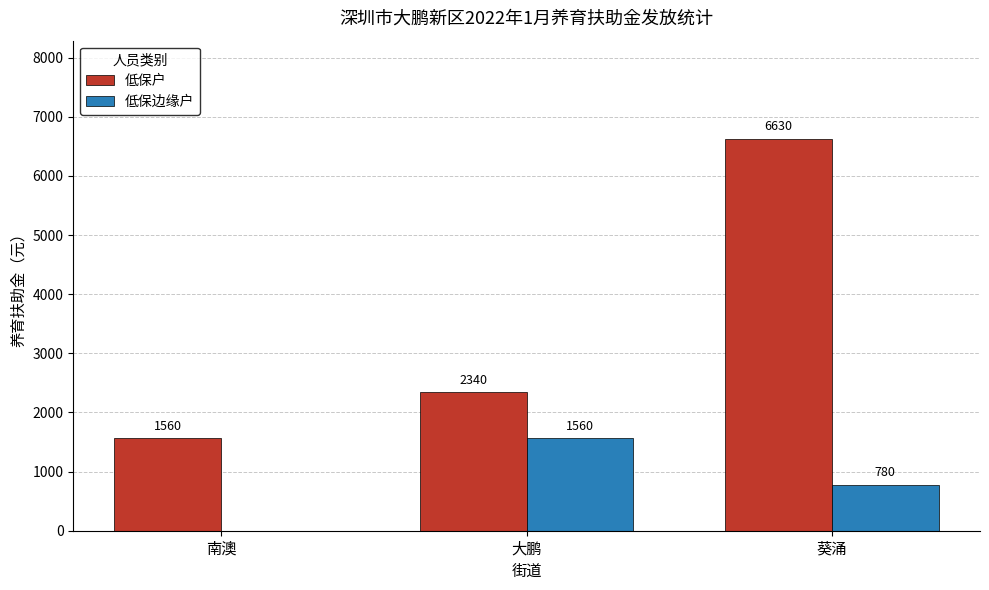

Does the chart contain stacked bars?

No